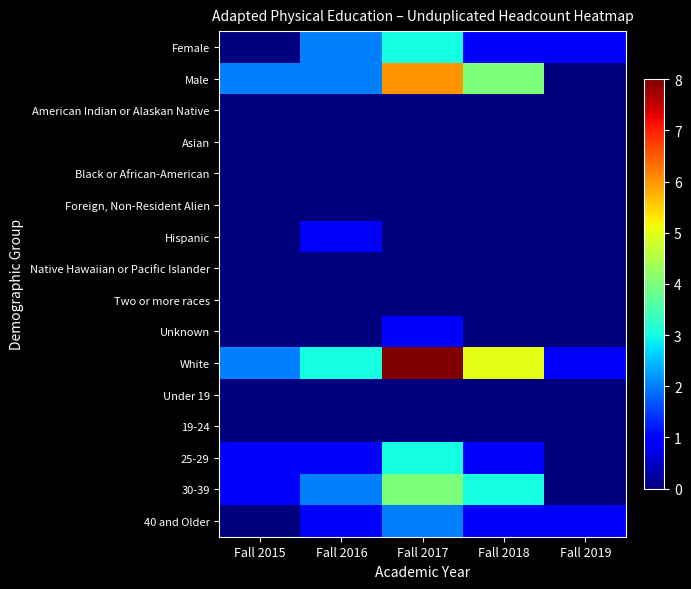

Reading left to right, what are all the values shown in this chart?

Female: Fall 2015=0	Fall 2016=2	Fall 2017=3	Fall 2018=1	Fall 2019=1
Male: Fall 2015=2	Fall 2016=2	Fall 2017=6	Fall 2018=4	Fall 2019=0
American Indian or Alaskan Native: Fall 2015=0	Fall 2016=0	Fall 2017=0	Fall 2018=0	Fall 2019=0
Asian: Fall 2015=0	Fall 2016=0	Fall 2017=0	Fall 2018=0	Fall 2019=0
Black or African-American: Fall 2015=0	Fall 2016=0	Fall 2017=0	Fall 2018=0	Fall 2019=0
Foreign, Non-Resident Alien: Fall 2015=0	Fall 2016=0	Fall 2017=0	Fall 2018=0	Fall 2019=0
Hispanic: Fall 2015=0	Fall 2016=1	Fall 2017=0	Fall 2018=0	Fall 2019=0
Native Hawaiian or Pacific Islander: Fall 2015=0	Fall 2016=0	Fall 2017=0	Fall 2018=0	Fall 2019=0
Two or more races: Fall 2015=0	Fall 2016=0	Fall 2017=0	Fall 2018=0	Fall 2019=0
Unknown: Fall 2015=0	Fall 2016=0	Fall 2017=1	Fall 2018=0	Fall 2019=0
White: Fall 2015=2	Fall 2016=3	Fall 2017=8	Fall 2018=5	Fall 2019=1
Under 19: Fall 2015=0	Fall 2016=0	Fall 2017=0	Fall 2018=0	Fall 2019=0
19-24: Fall 2015=0	Fall 2016=0	Fall 2017=0	Fall 2018=0	Fall 2019=0
25-29: Fall 2015=1	Fall 2016=1	Fall 2017=3	Fall 2018=1	Fall 2019=0
30-39: Fall 2015=1	Fall 2016=2	Fall 2017=4	Fall 2018=3	Fall 2019=0
40 and Older: Fall 2015=0	Fall 2016=1	Fall 2017=2	Fall 2018=1	Fall 2019=1